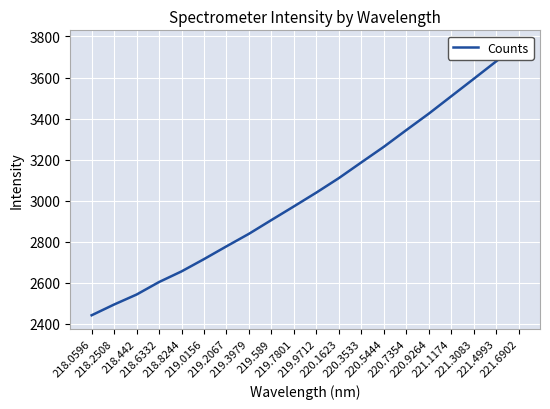

Reading right to left, extract all data points from this chart.

3763.8	3678.7	3593.3	3508.4	3423.7	3343.5	3262.1	3186.1	3109.5	3039.0	2971.7	2905.1	2838.0	2776.9	2714.6	2654.7	2602.9	2541.9	2493.3	2440.8